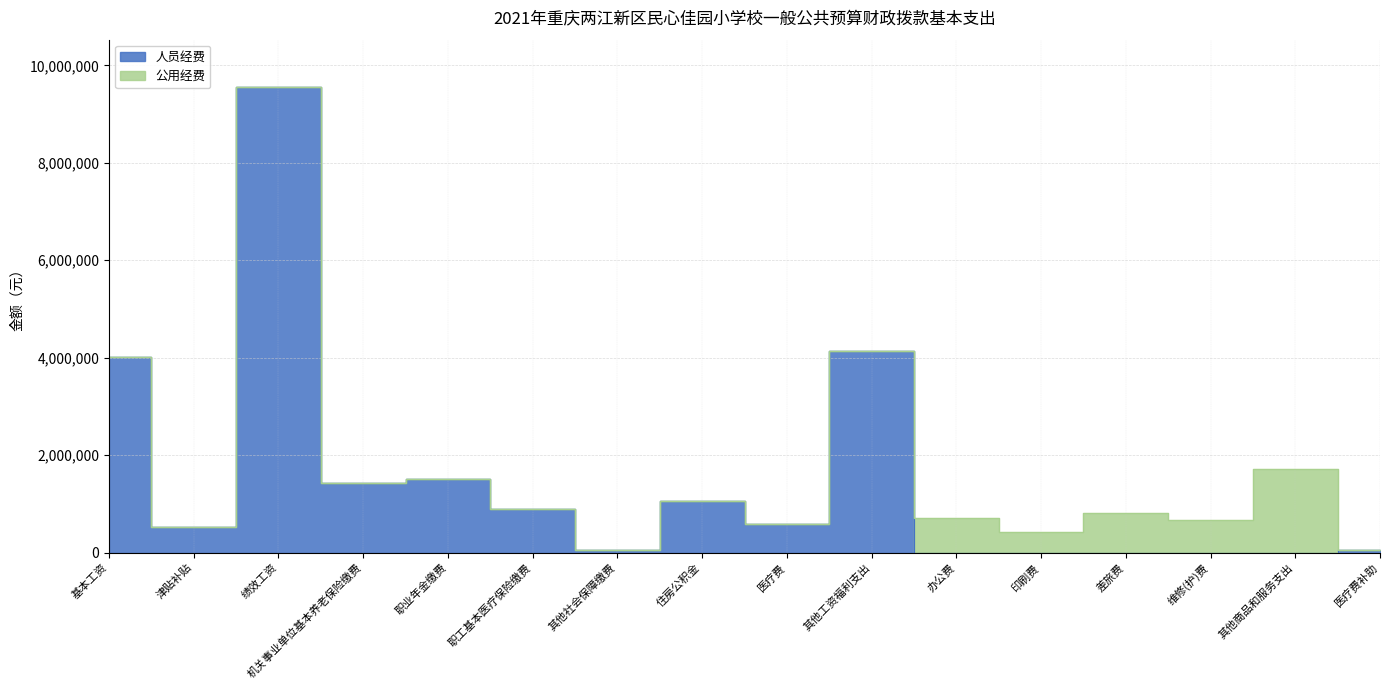

What position from the left is 津贴补贴?

2